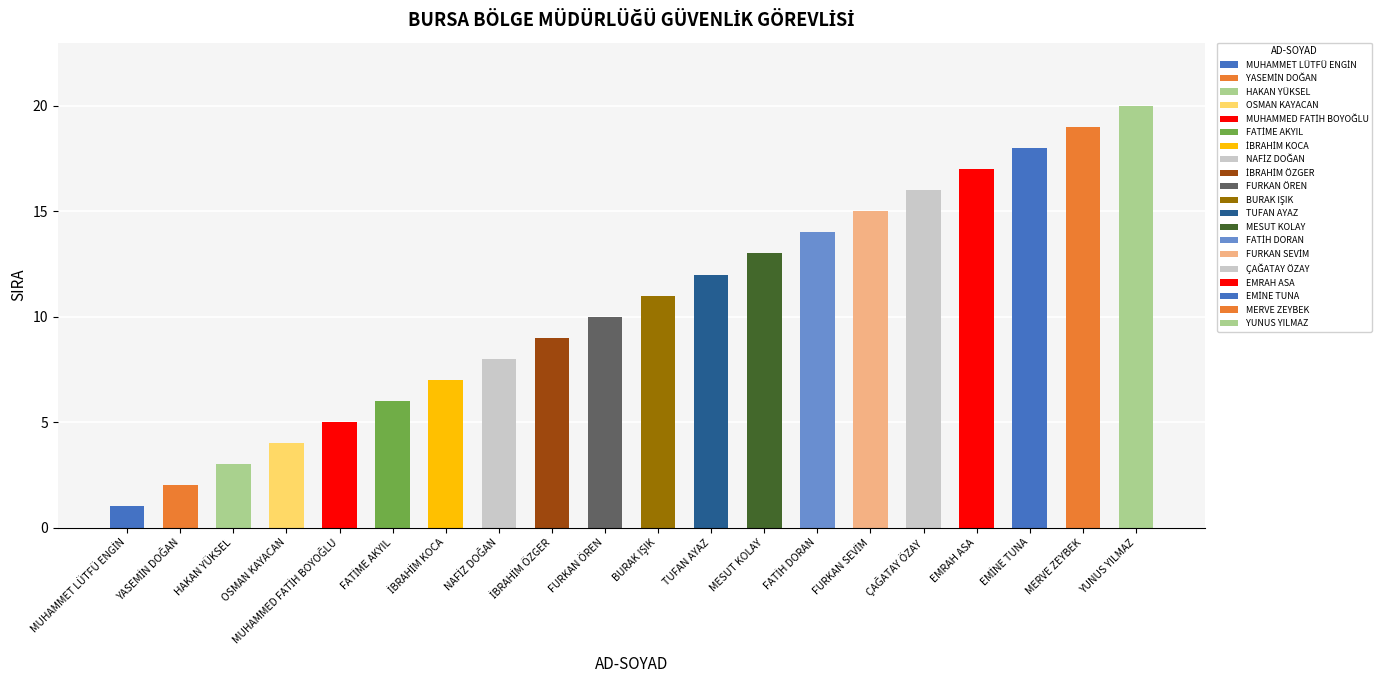

Where is the data nearest to the value 10?

FURKAN ÖREN